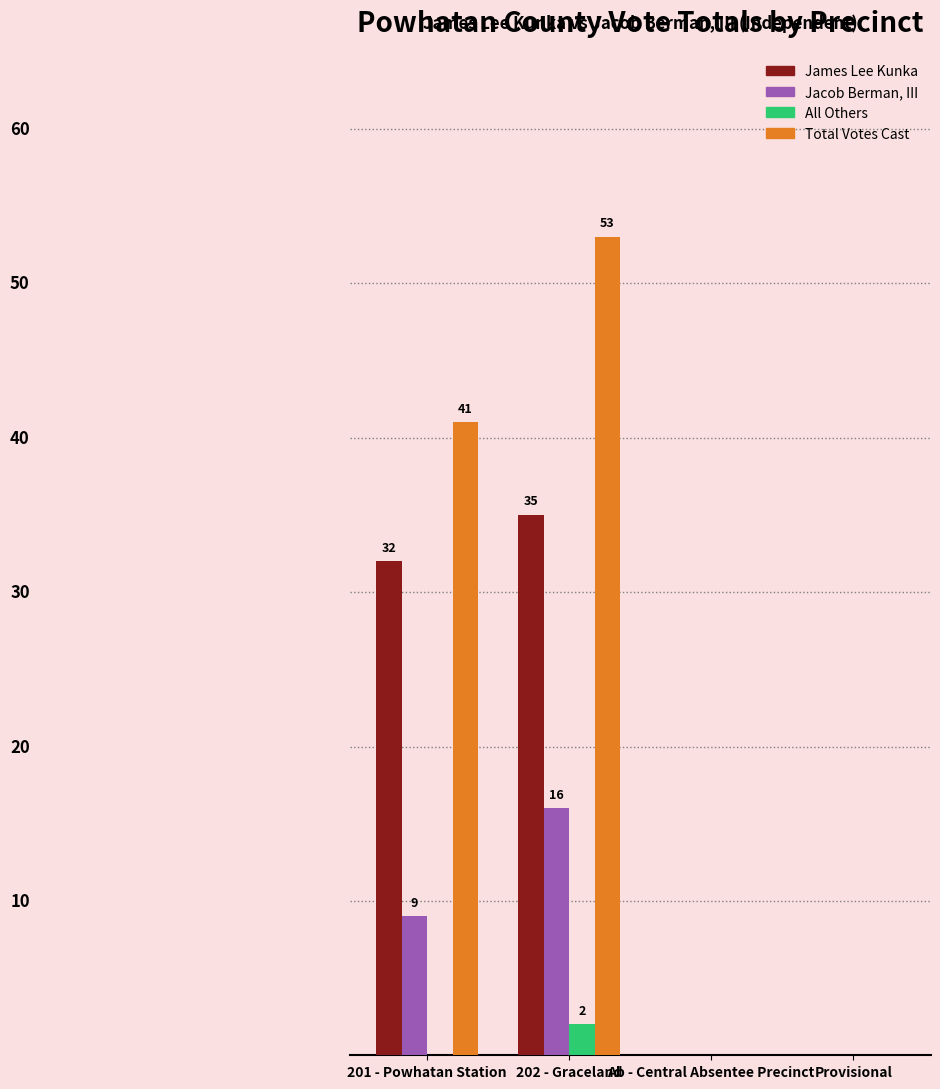

What are all the series names shown in the legend?

James Lee Kunka, Jacob Berman, III, All Others, Total Votes Cast